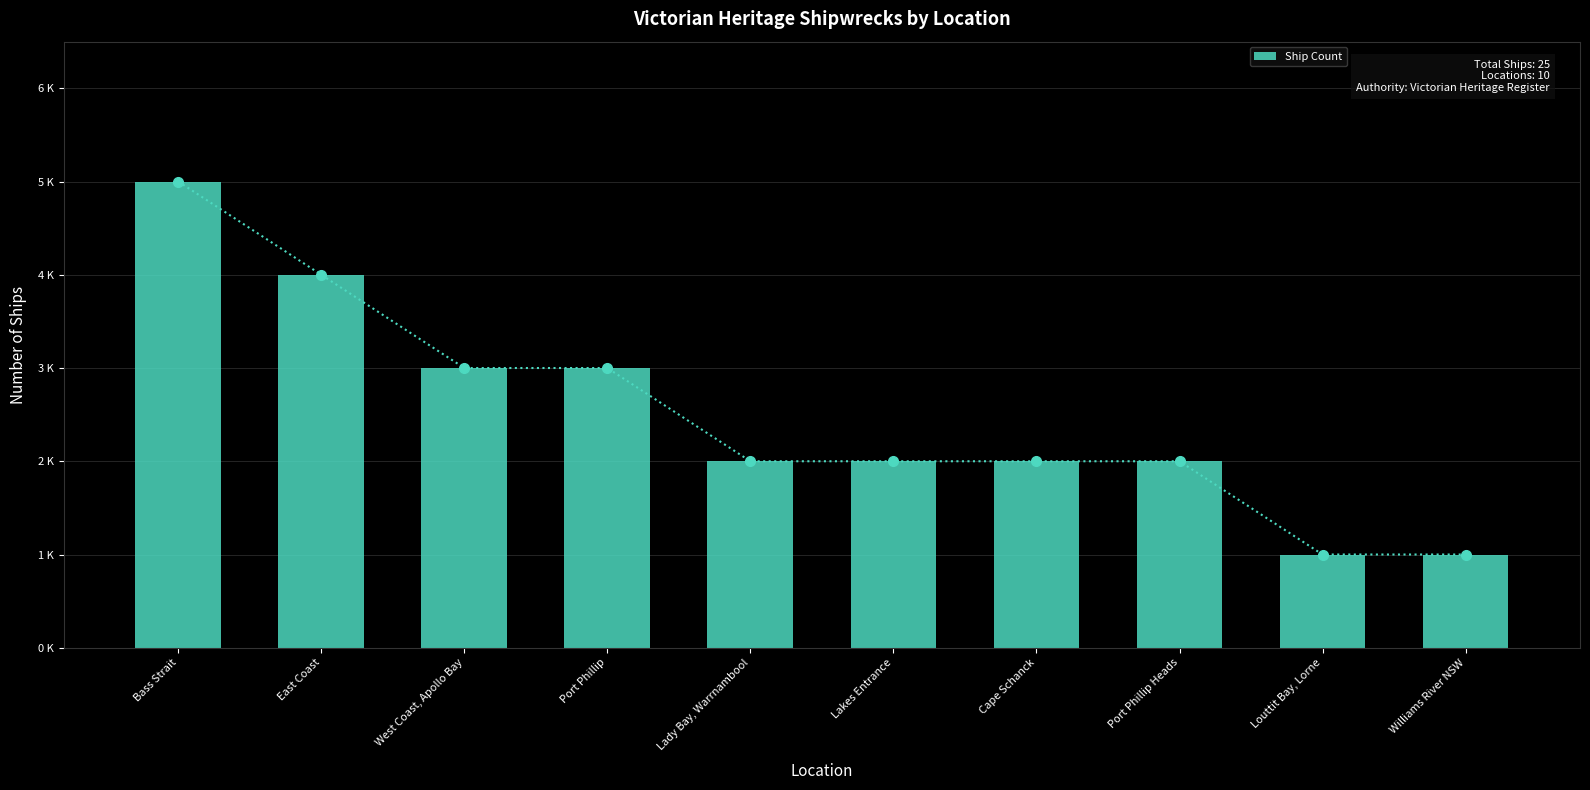

What is the difference between the maximum and minimum values?

4